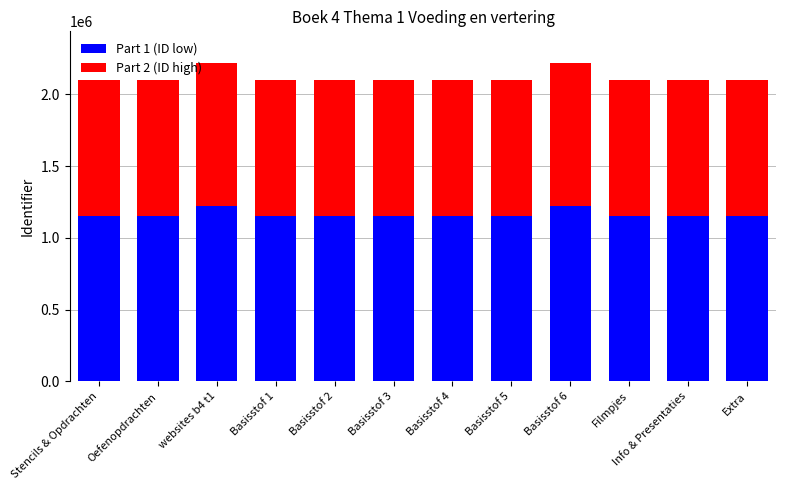

What are all the series names shown in the legend?

Part 1 (ID low), Part 2 (ID high)